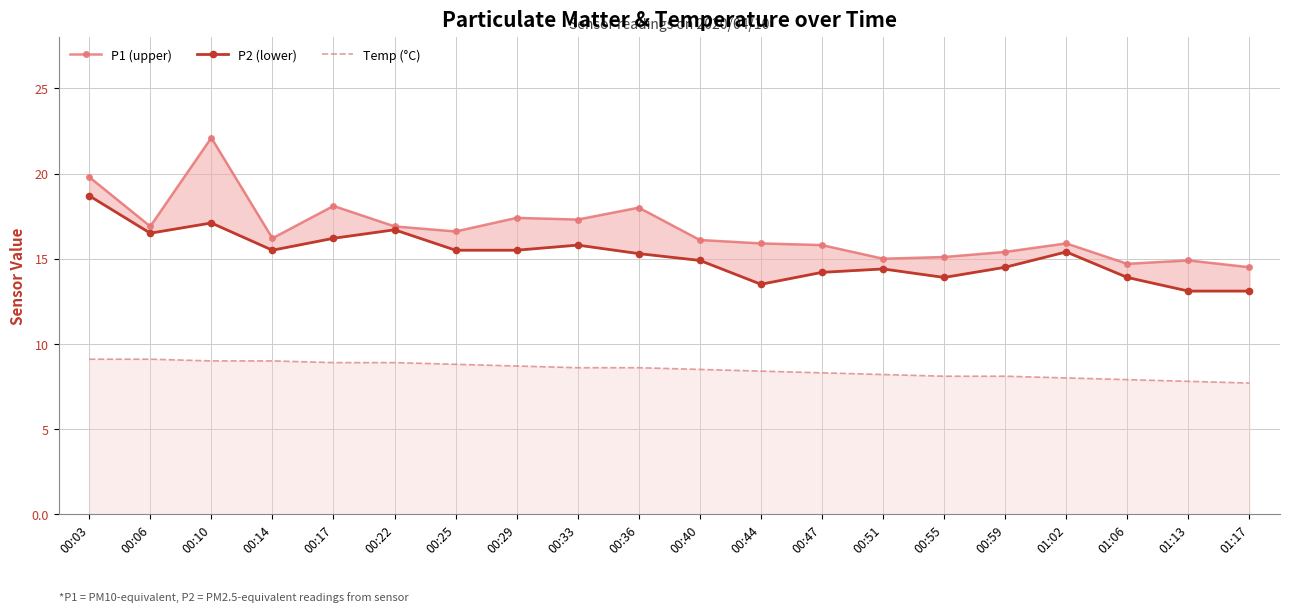

True or false: P2 (lower) and Temp (°C) intersect in this chart.

False